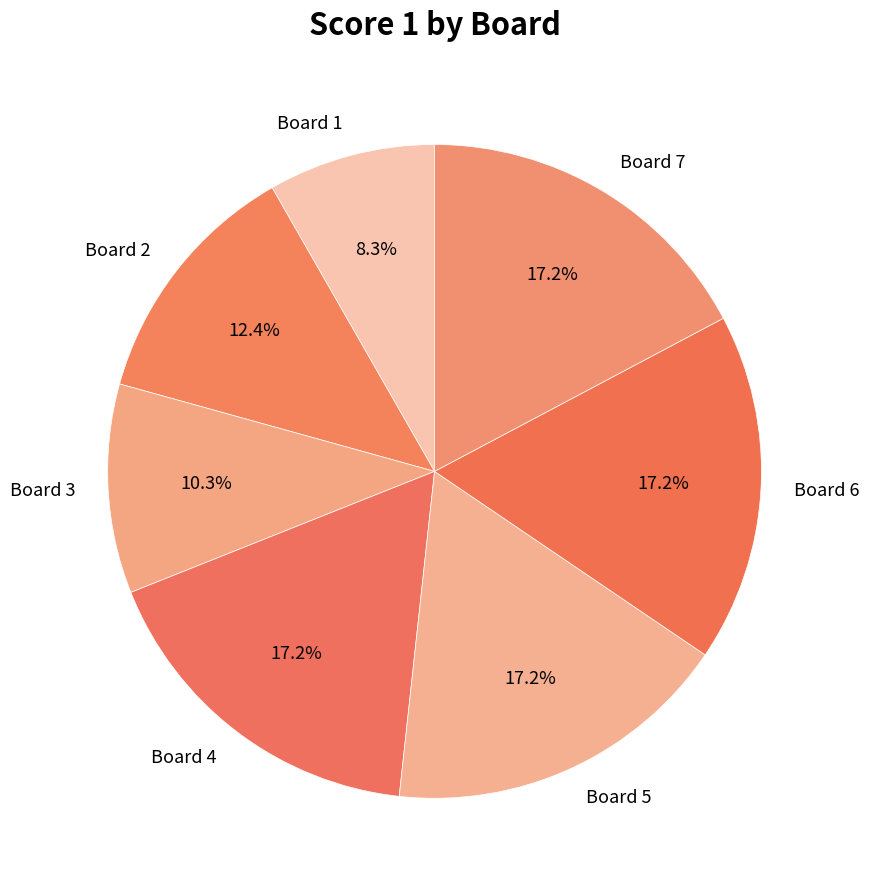

Is there a majority slice in this chart?

No